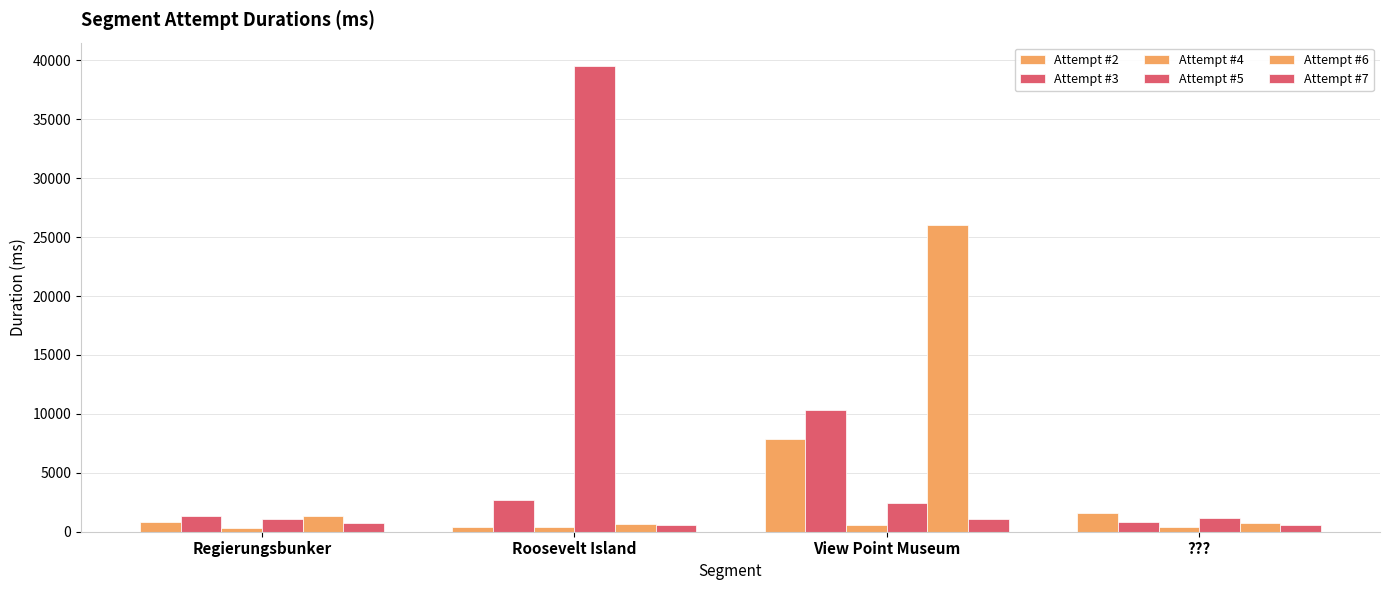

True or false: Attempt #3 has a value of 1269 at ???.

False